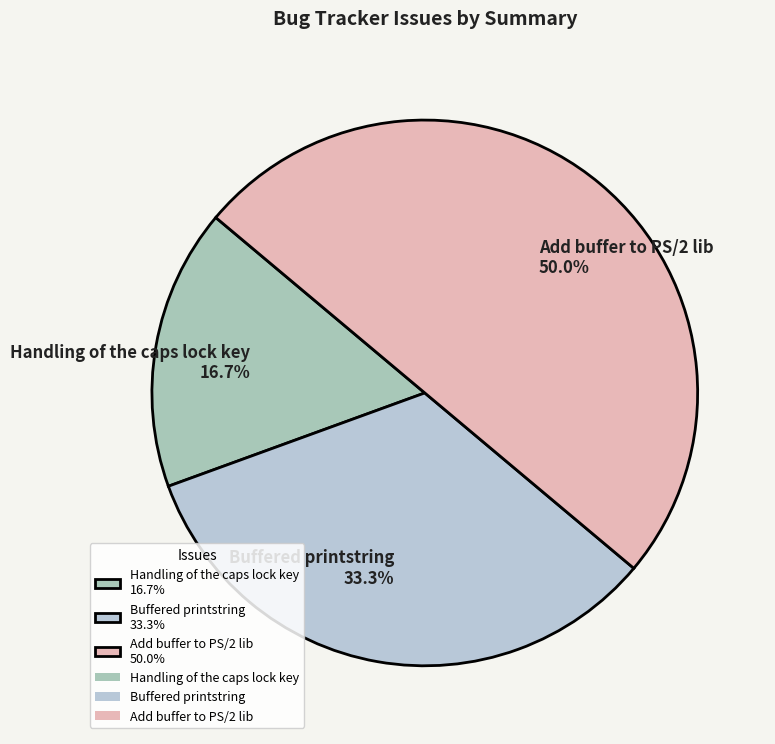

What percentage do Add buffer to PS/2 lib and Buffered printstring together represent?

83.3%